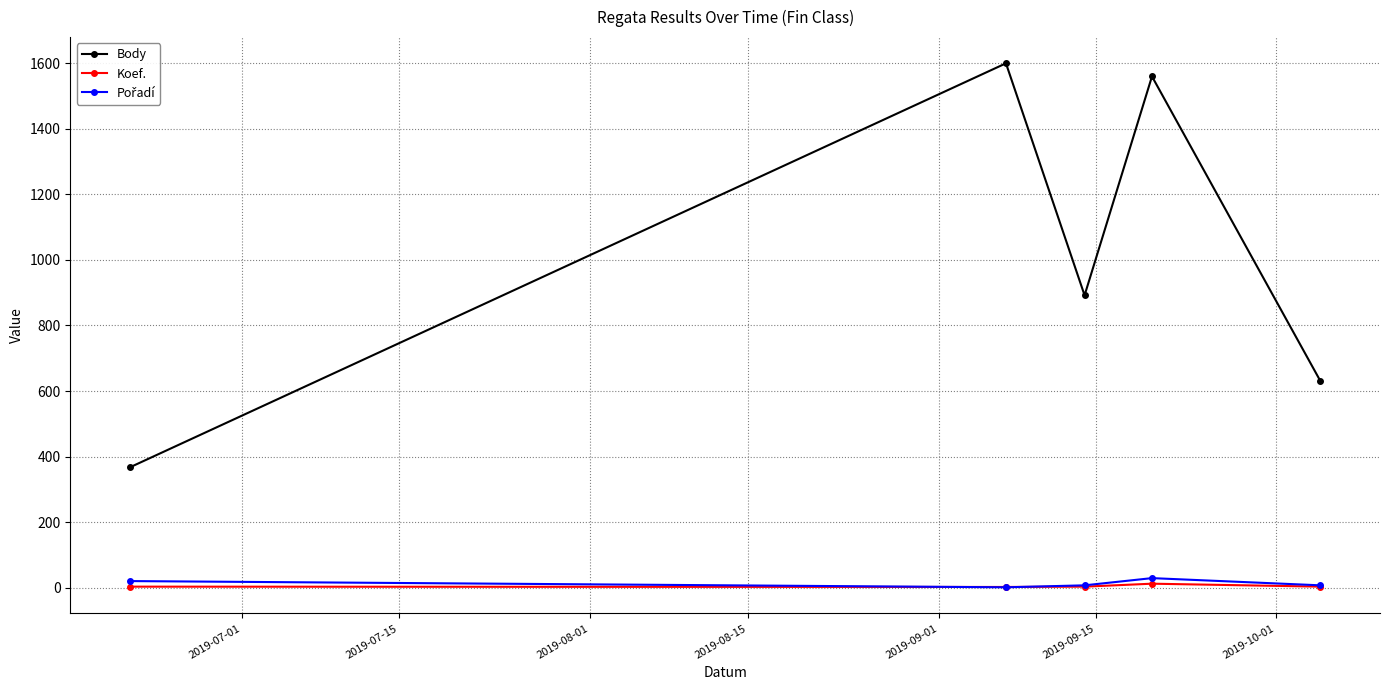

In Body, how many points are higher than both neighbors (excluding endpoints)?

2